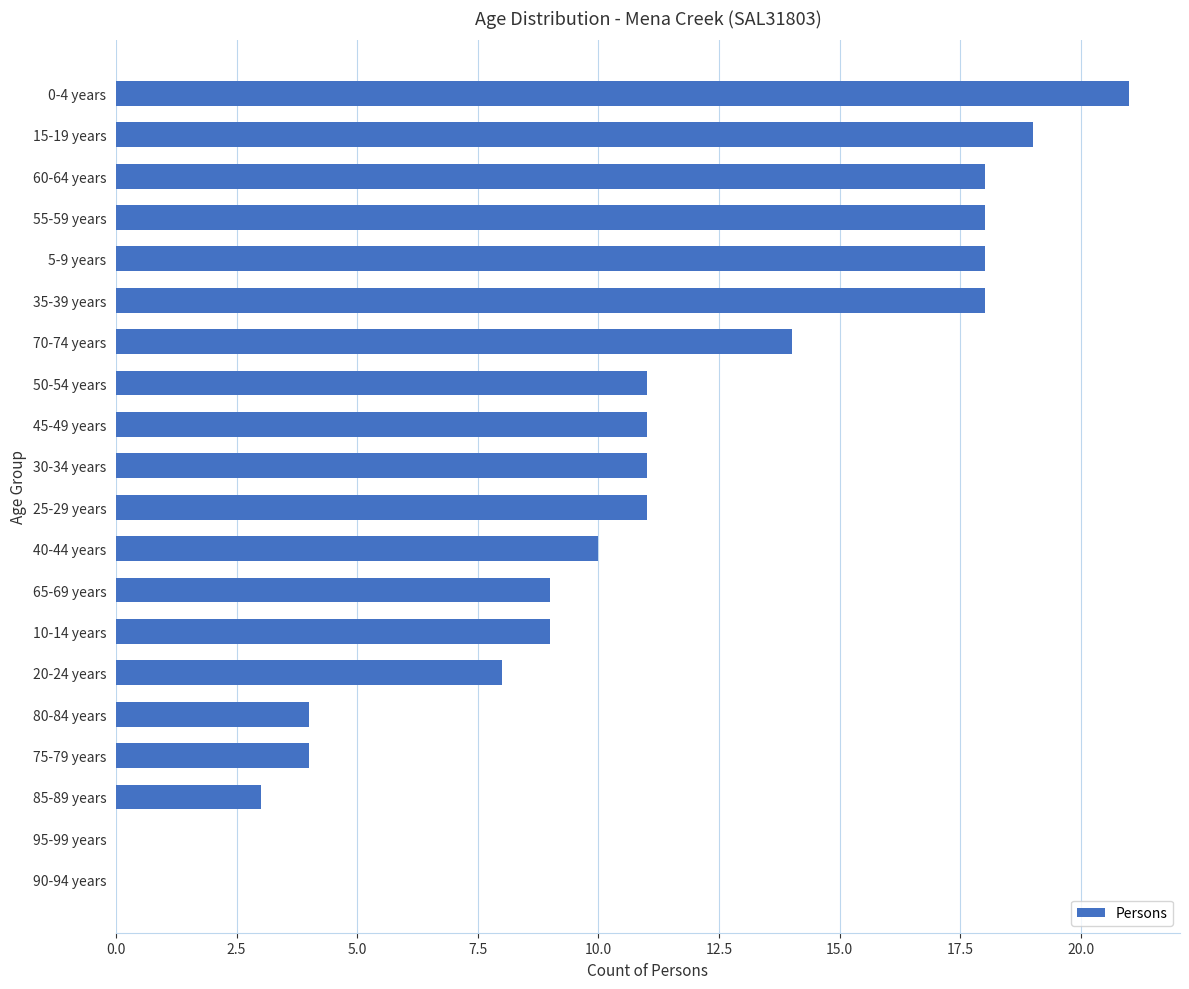

What is the sum of all values?

217